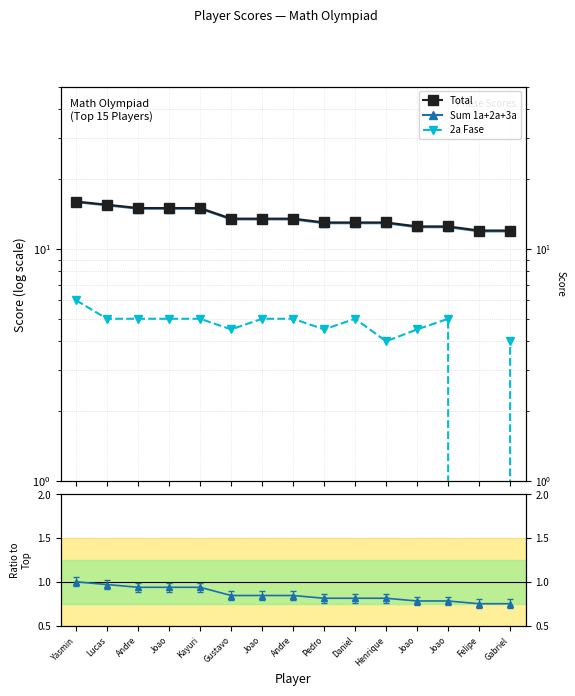

True or false: Sum 1a+2a+3a has more than 0 points higher than both neighbors.

False